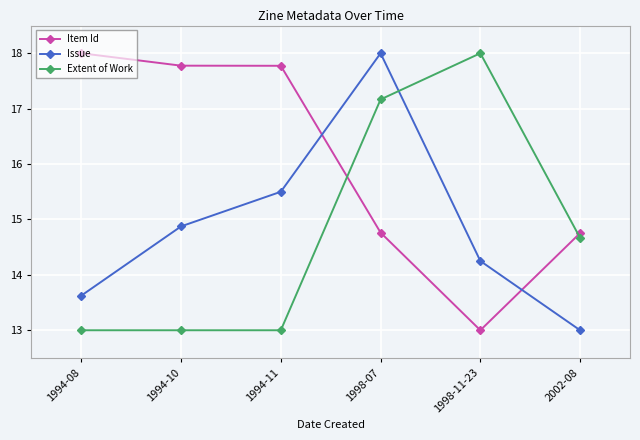

How many data points in Extent of Work are less than 14?

3